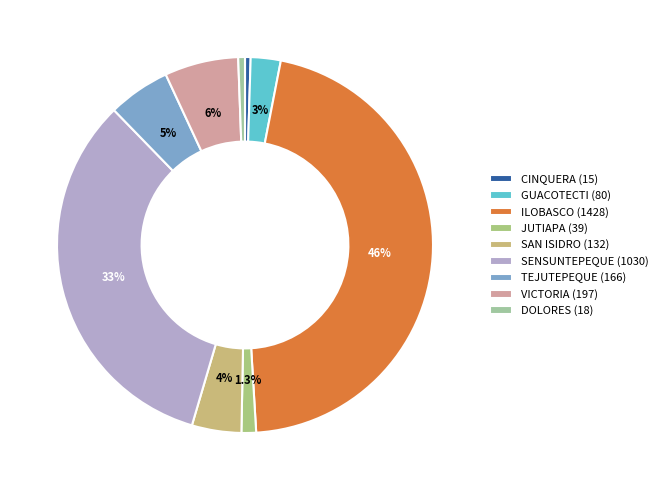

True or false: CINQUERA accounts for 6% of the total.

False